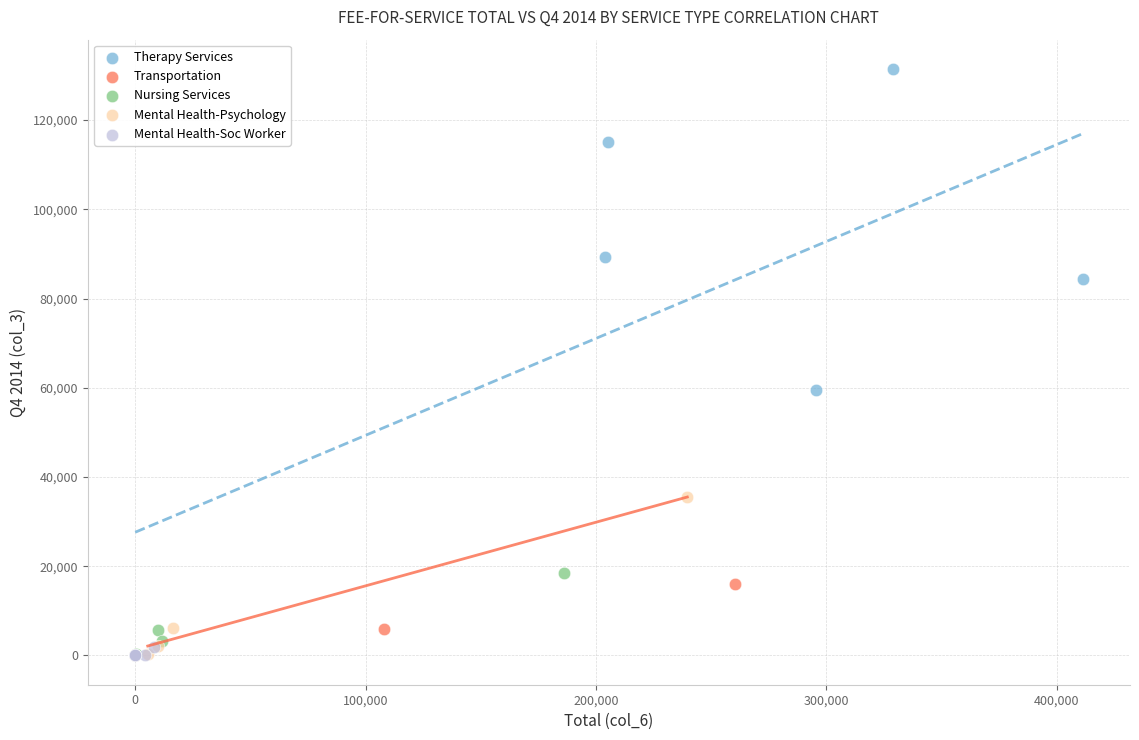

Which series reaches the maximum Y coordinate?

Therapy Services